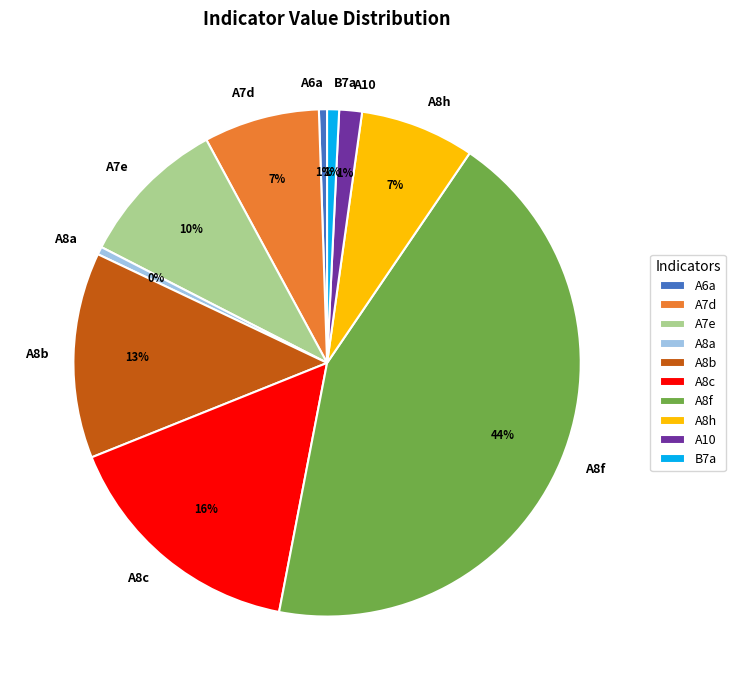

To the nearest percent, what is the average slice percentage?

10%